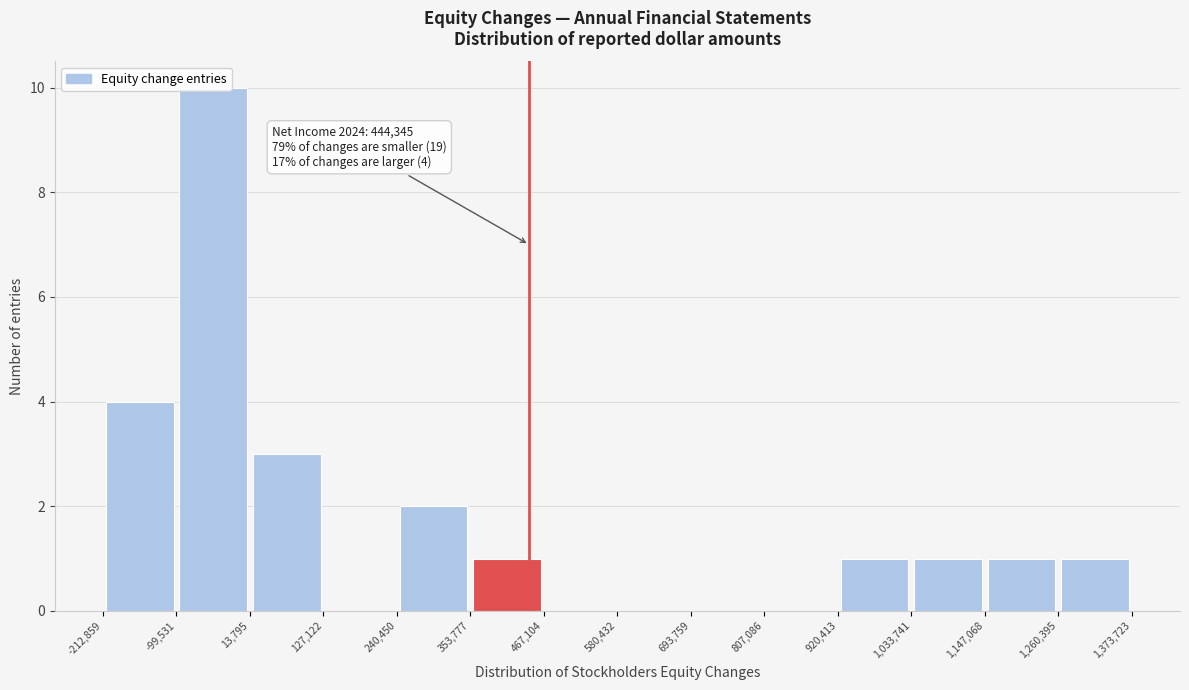

Which range on the x-axis has the tallest bar?

-99,531 to 13,795